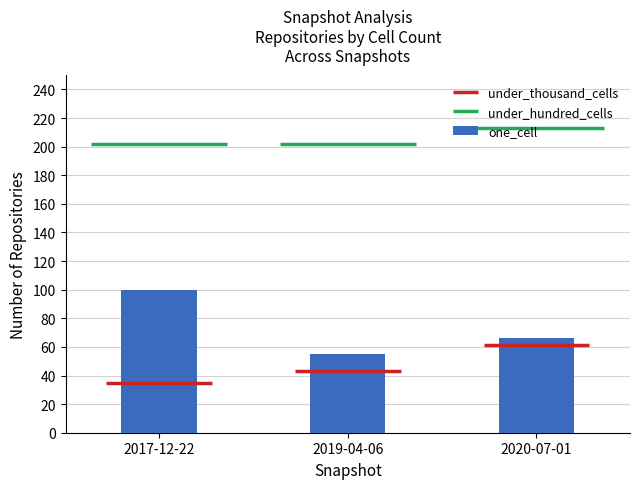

At which category does the chart reach its minimum across all series?

2019-04-06